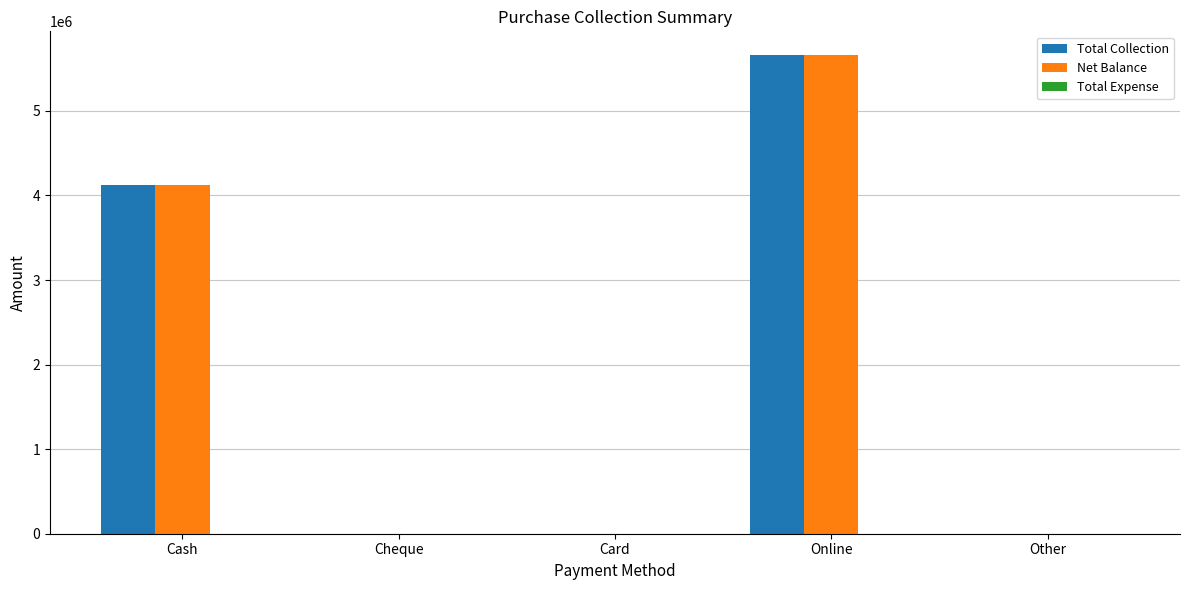

Is the value of Net Balance at Cheque greater than the value of Total Collection at Online?

No